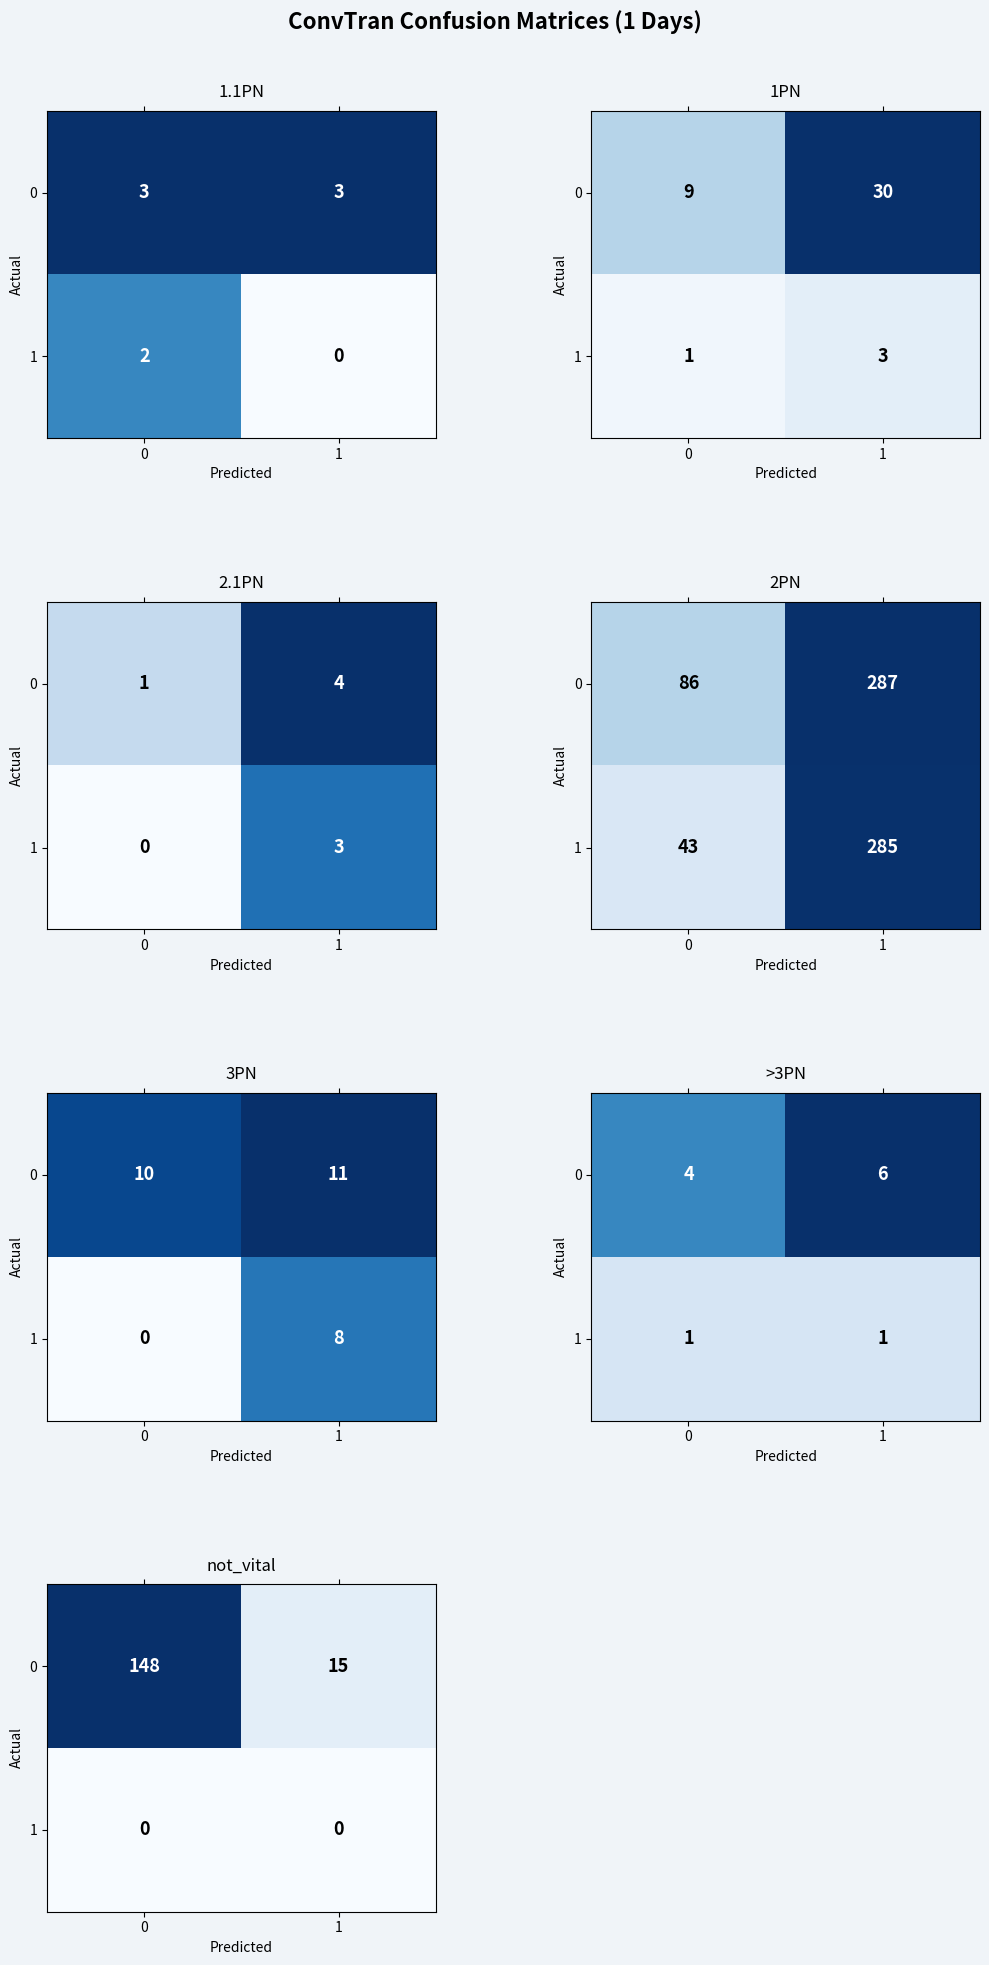

List the labels in order of 1 value, largest first.

0, 1